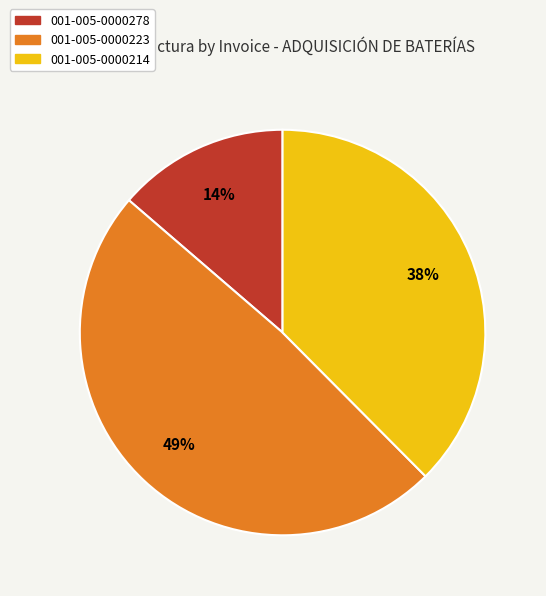

The 001-005-0000278 slice represents 7% of the pie. True or false?

False